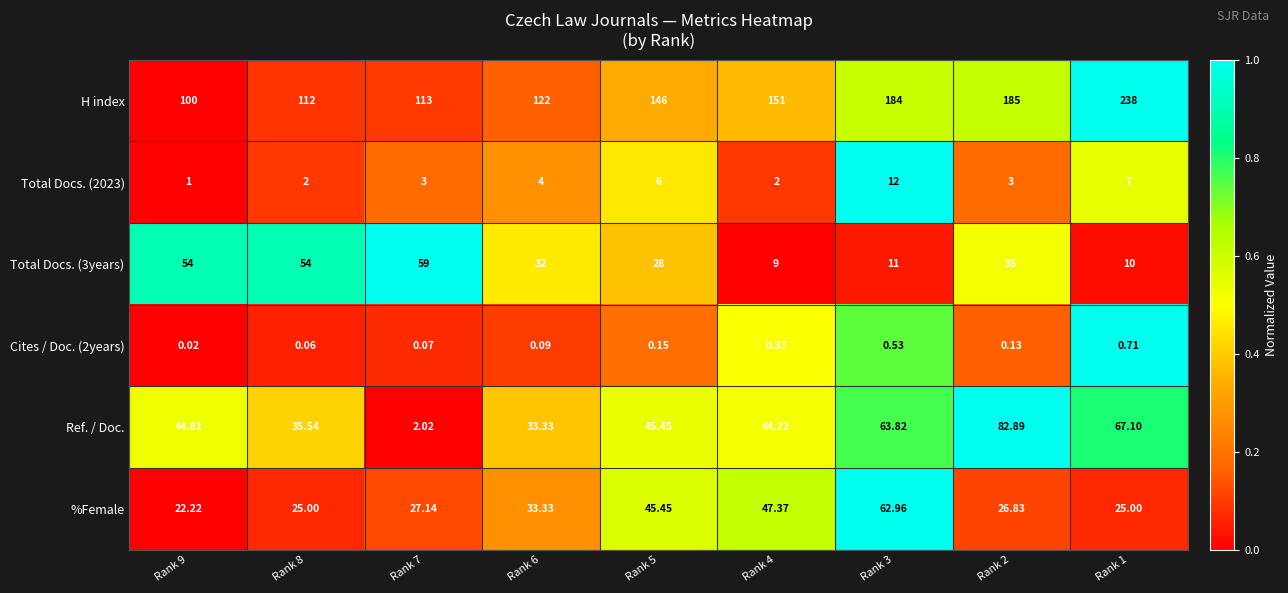

Is the value of Ref. / Doc. at Rank 7 greater than the value of H index at Rank 2?

No